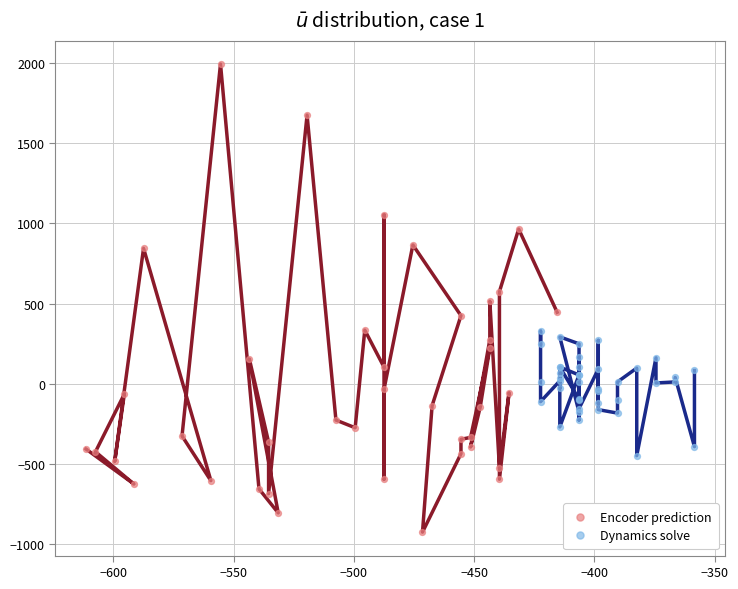

Which series contains the lowest Y value?

Encoder prediction